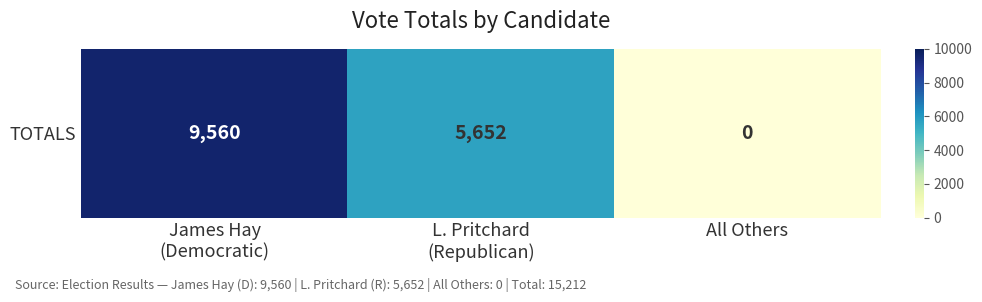

At which category does the chart reach its minimum across all series?

All Others